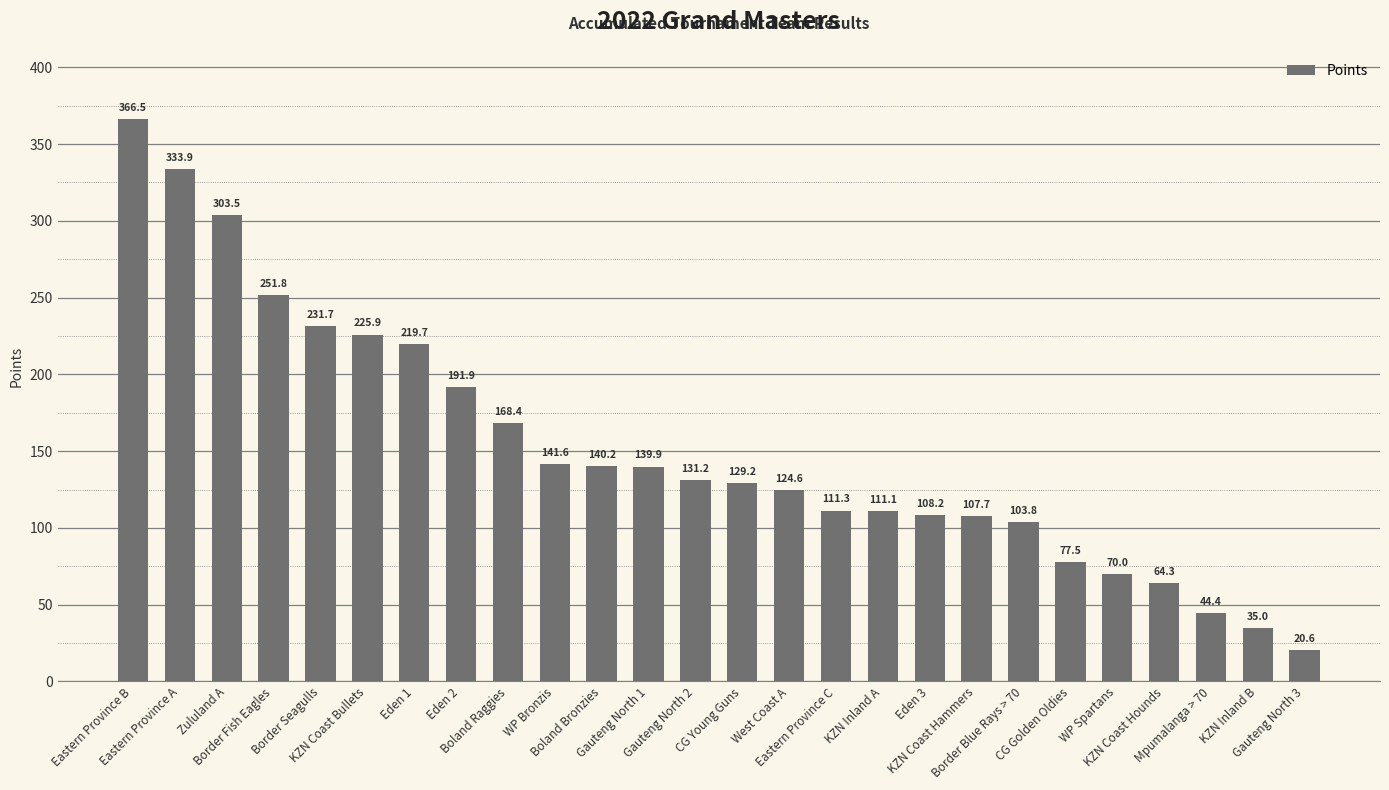

What is the average value?

152.1